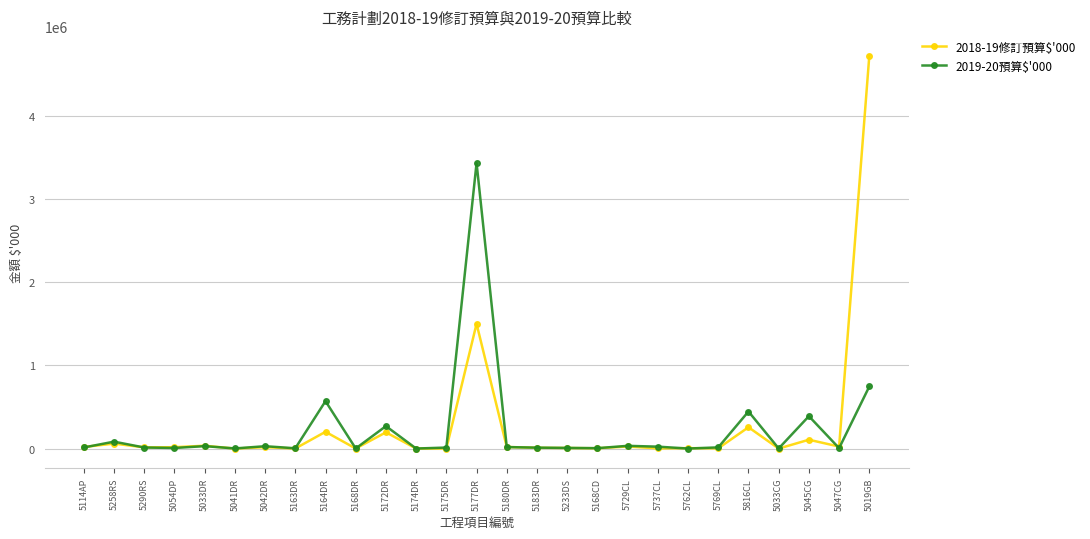

What are all the series names shown in the legend?

2018-19修訂預算$'000, 2019-20預算$'000